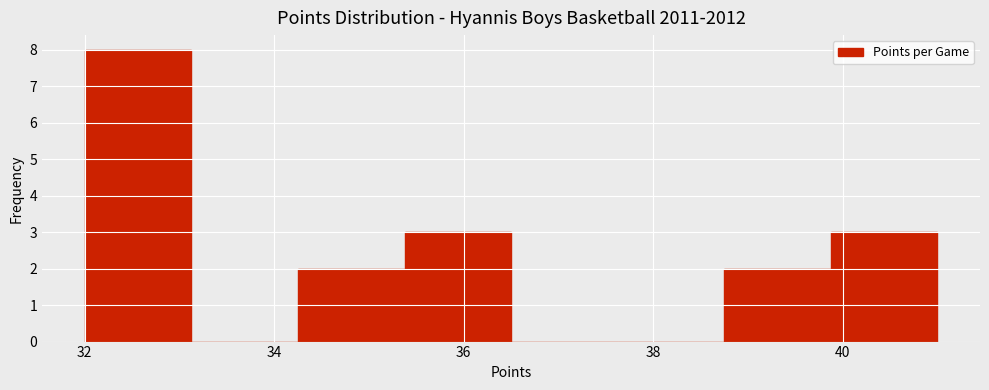

What is the height of the bar covering 32.0 to 33.2 on the x-axis? Neither the bar edges nor the heights are printed on the chart, so give them approximately, as read against the axes.

8